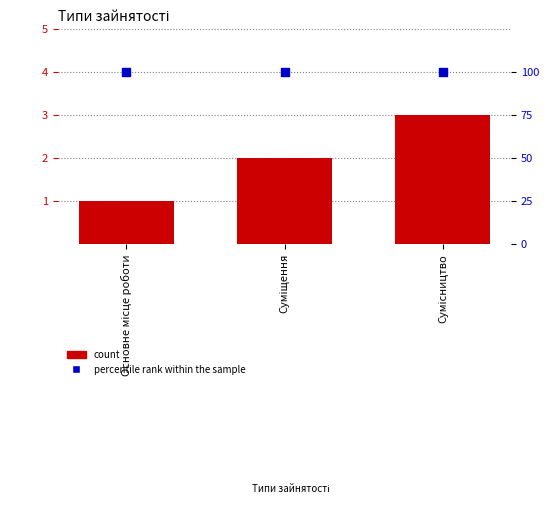

Which series has the widest spread of Y values?

count